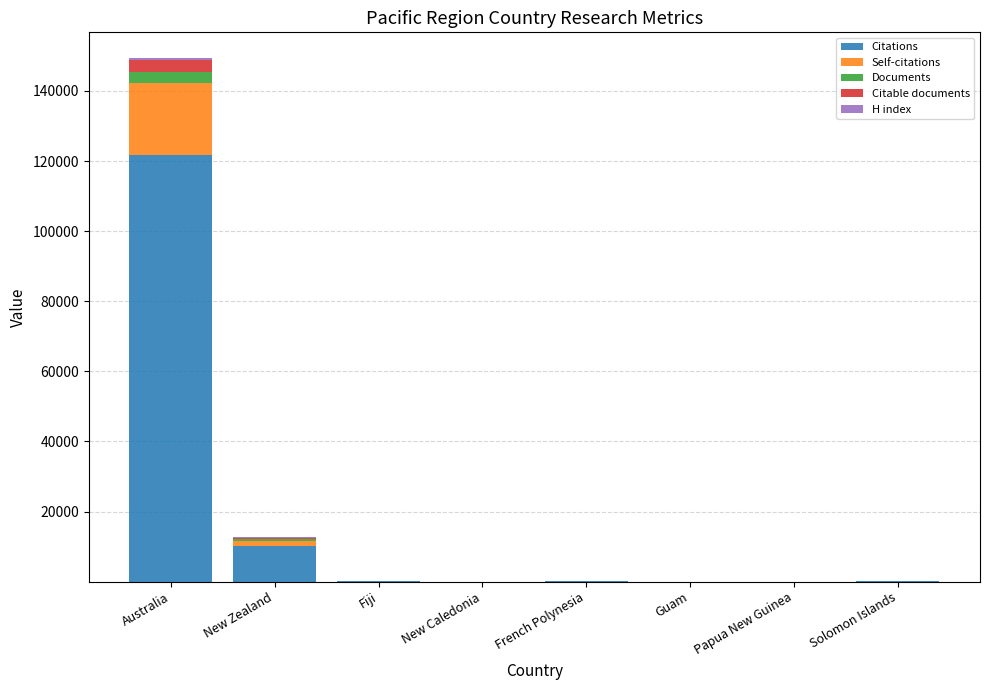

What is the sum of all Citations values?

132234